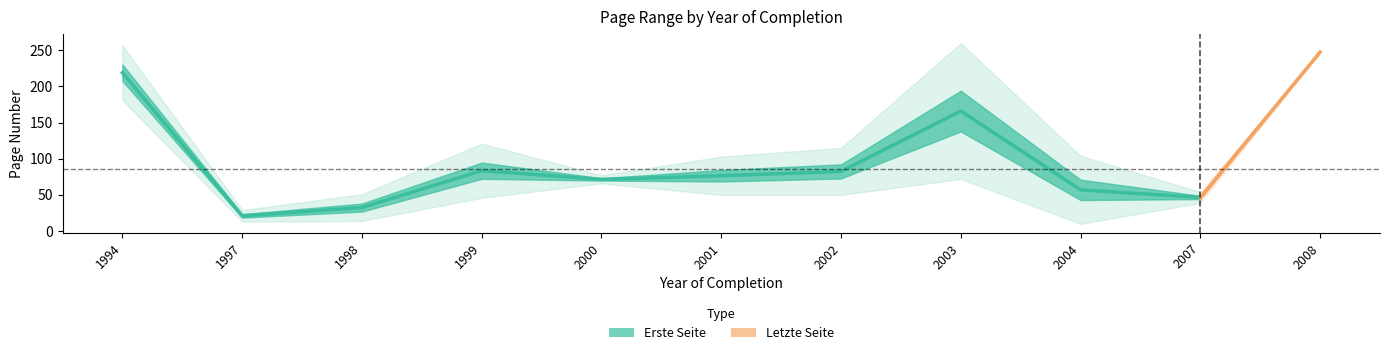

Count the number of categories in the chart.

11